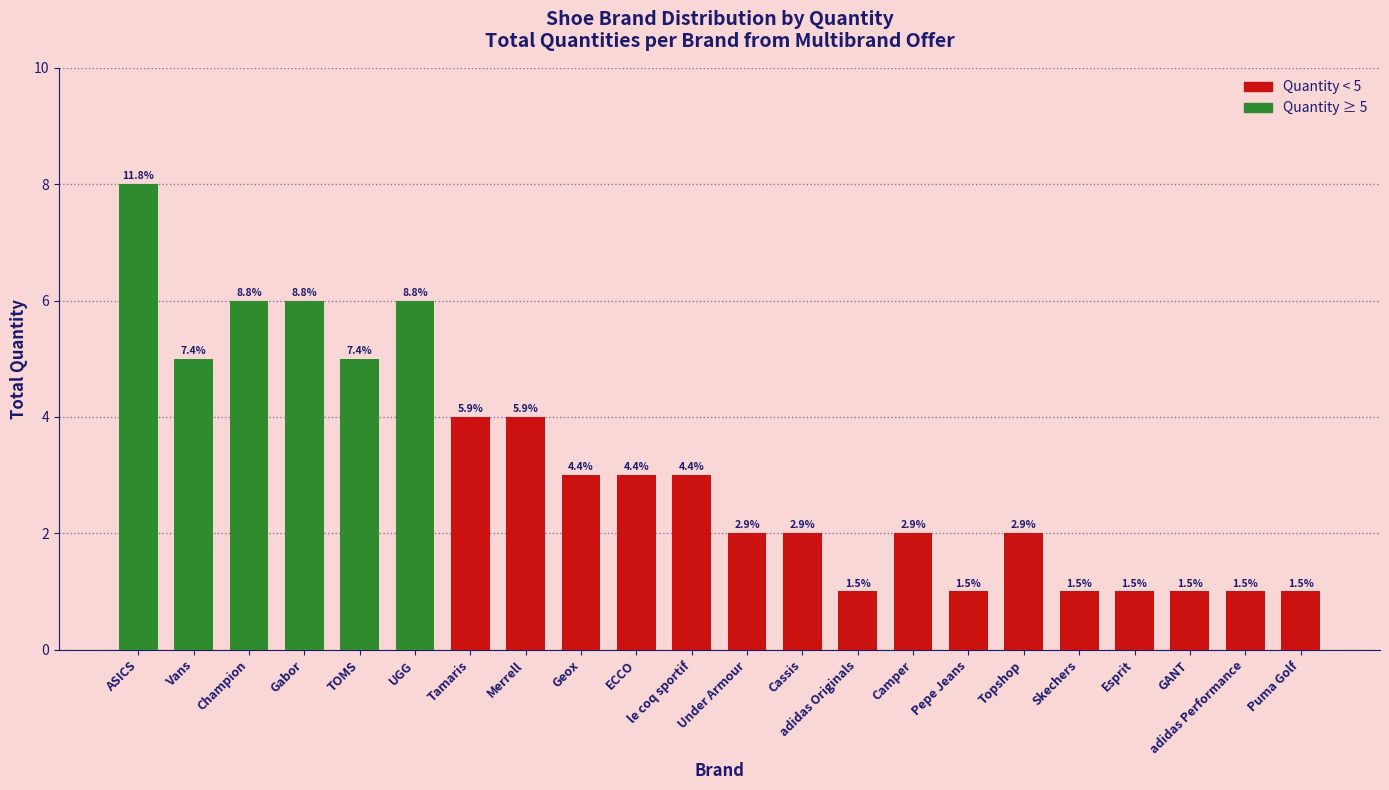

At which label is the value closest to 4?

Tamaris